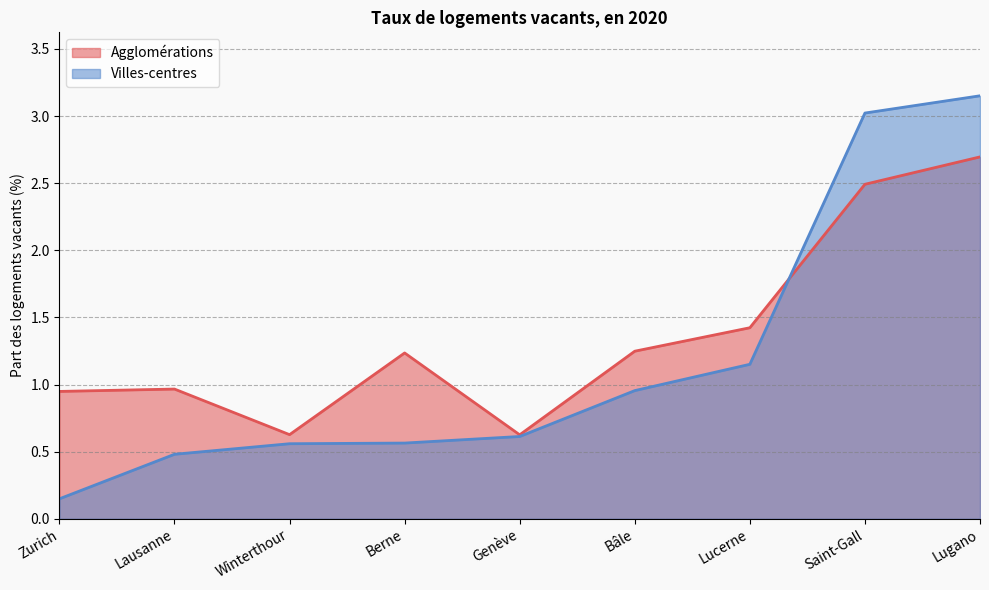

True or false: Agglomérations has a value of 0.8 at Saint-Gall.

False